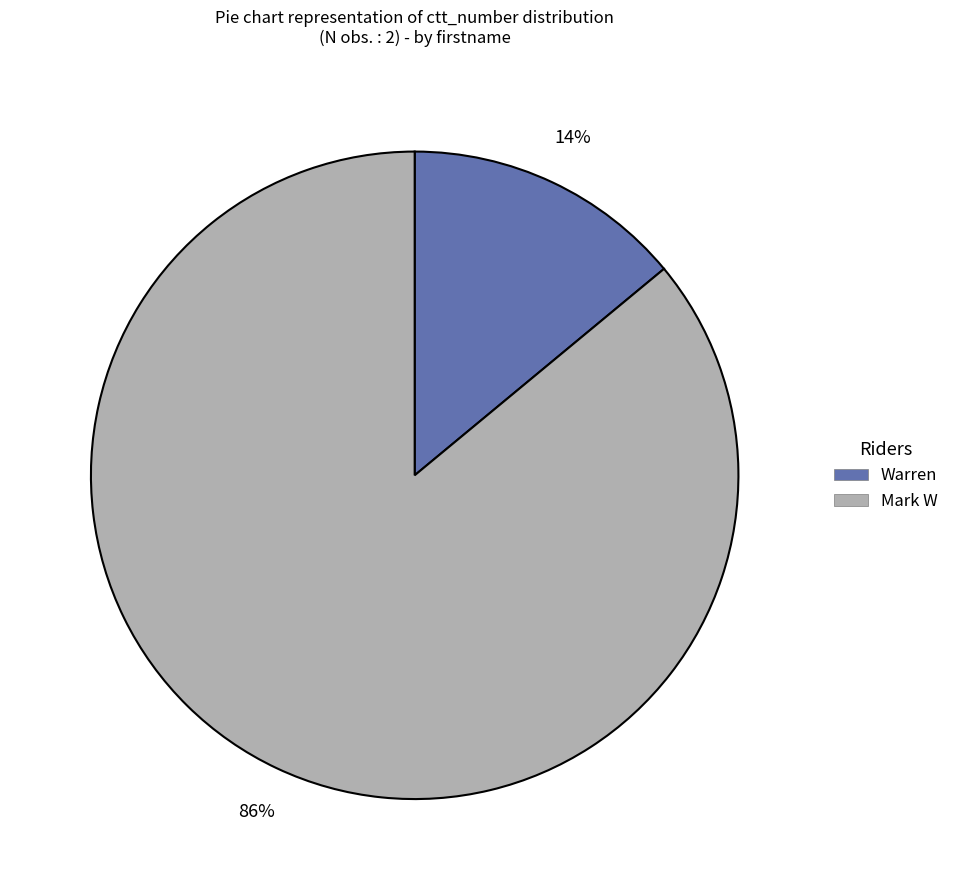

Rank the categories by value from lowest to highest.

Warren, Mark W